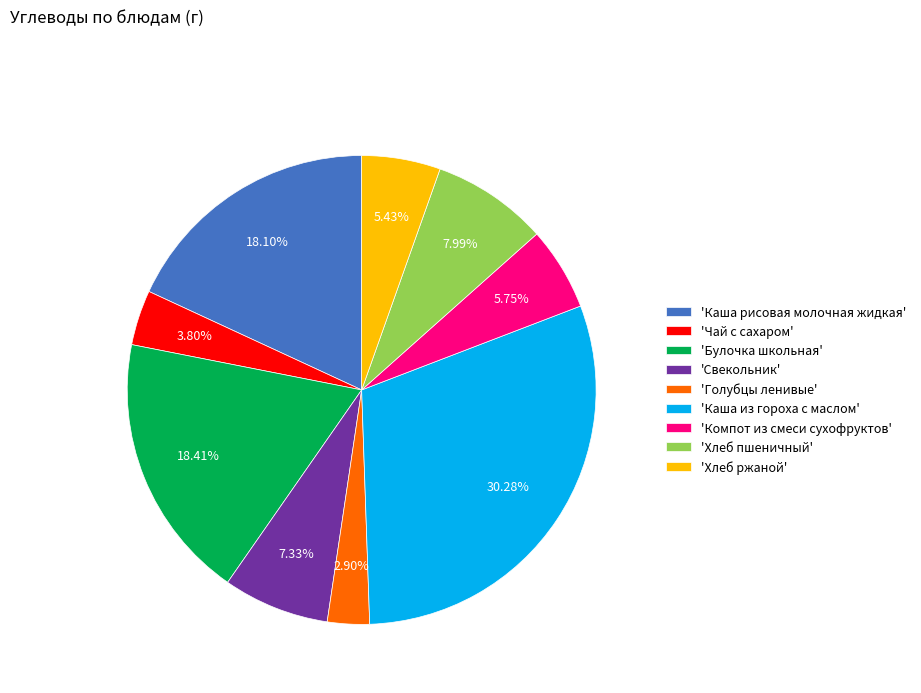

Between 'Каша из гороха с маслом' and 'Булочка школьная', which is larger?

'Каша из гороха с маслом'